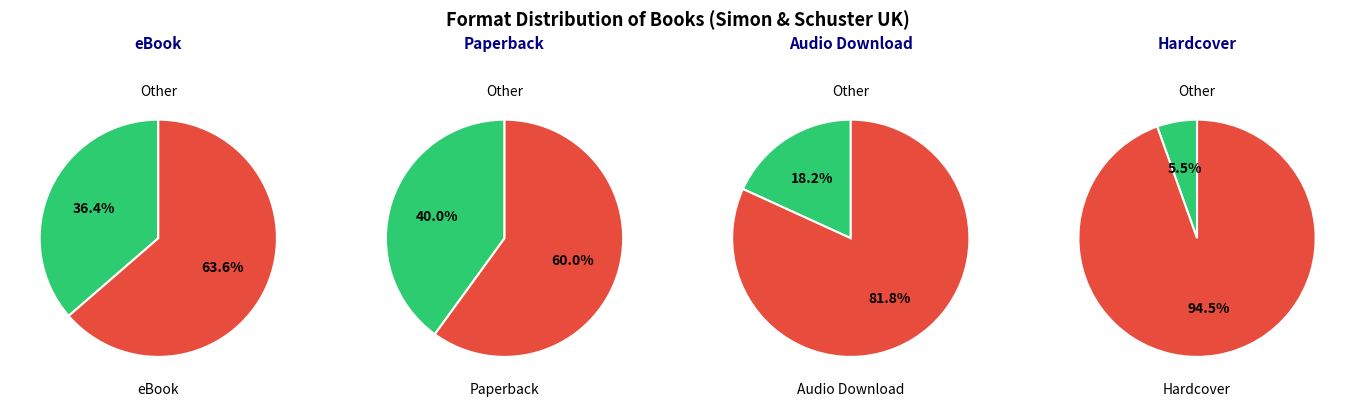

Rank the categories by value from lowest to highest.

Hardcover, Audio Download, eBook, Paperback